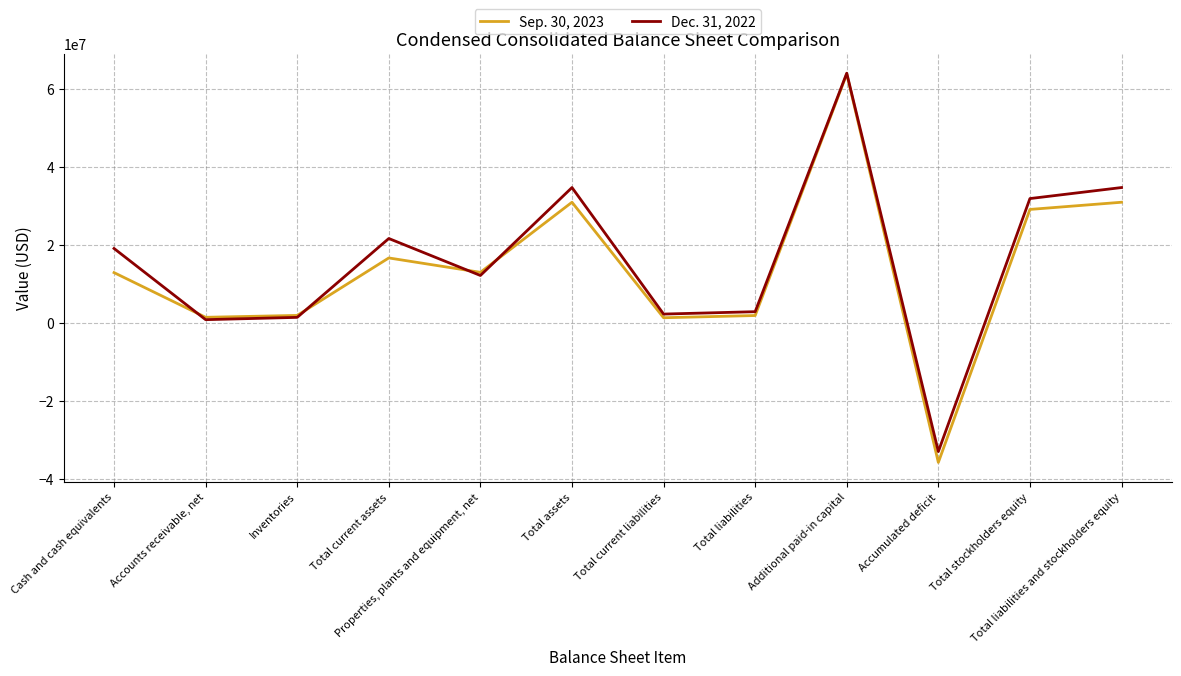

The Sep. 30, 2023 series shows 12933542 at Properties, plants and equipment, net. True or false?

True